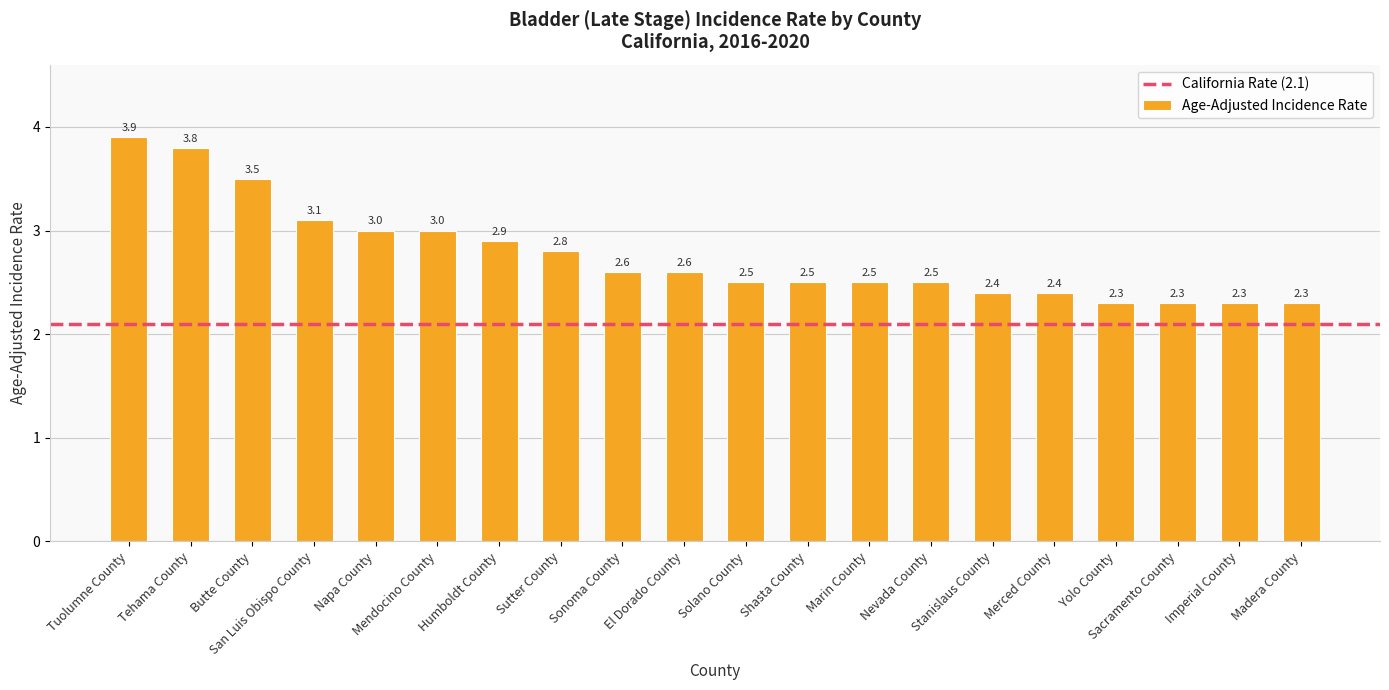

Are the bars horizontal?

No